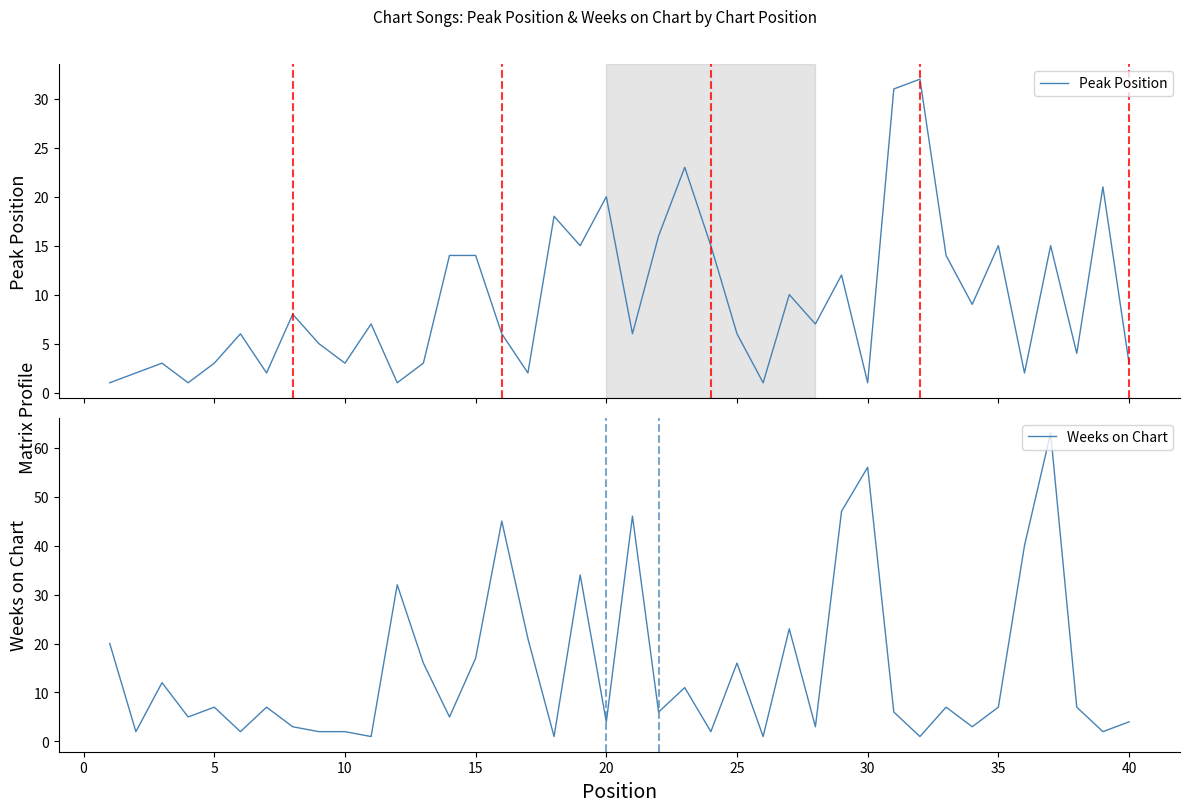

How many data points does each series have?

40